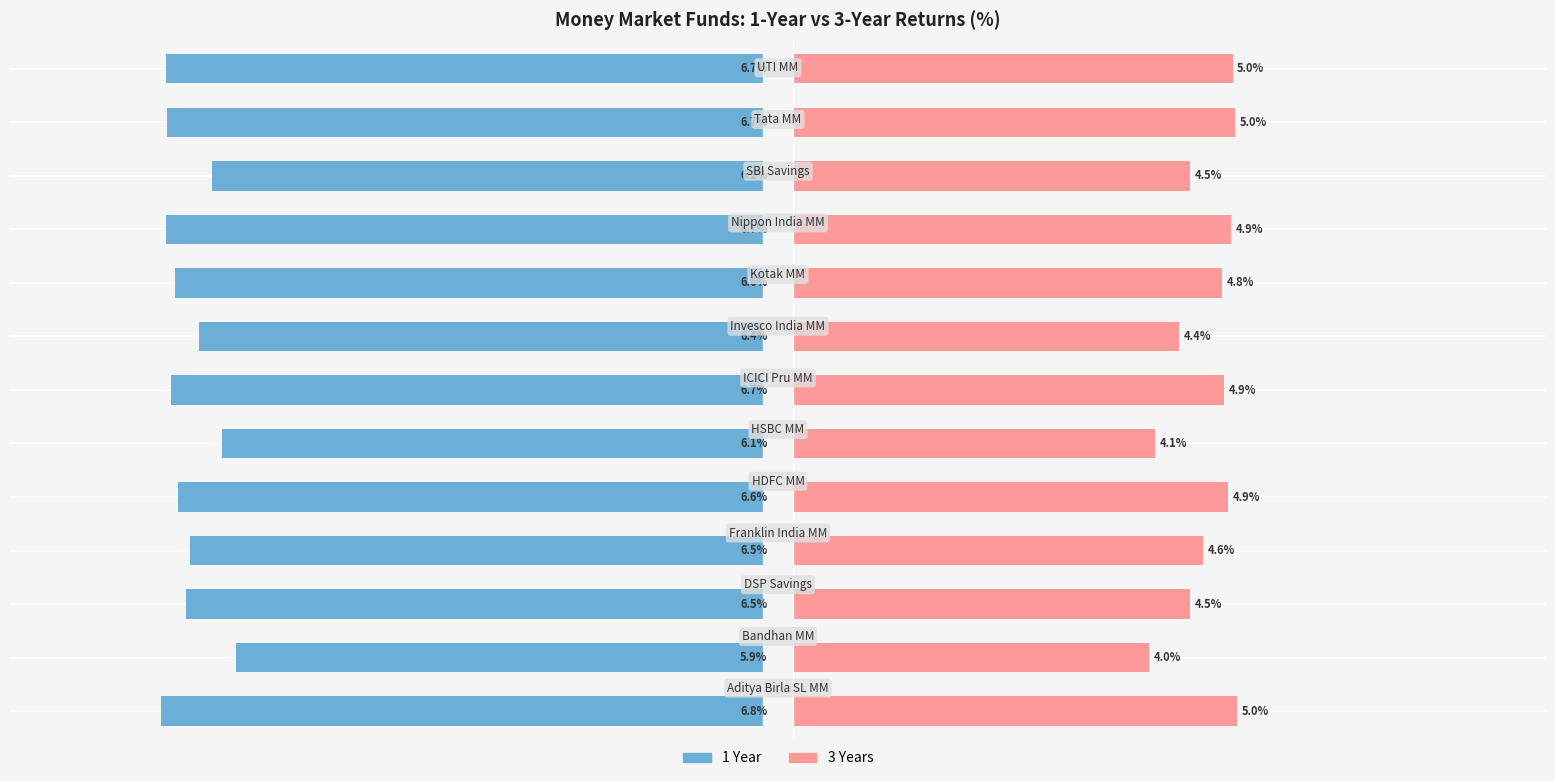

What is the difference between the maximum and minimum values in the 1 Year series?

0.9